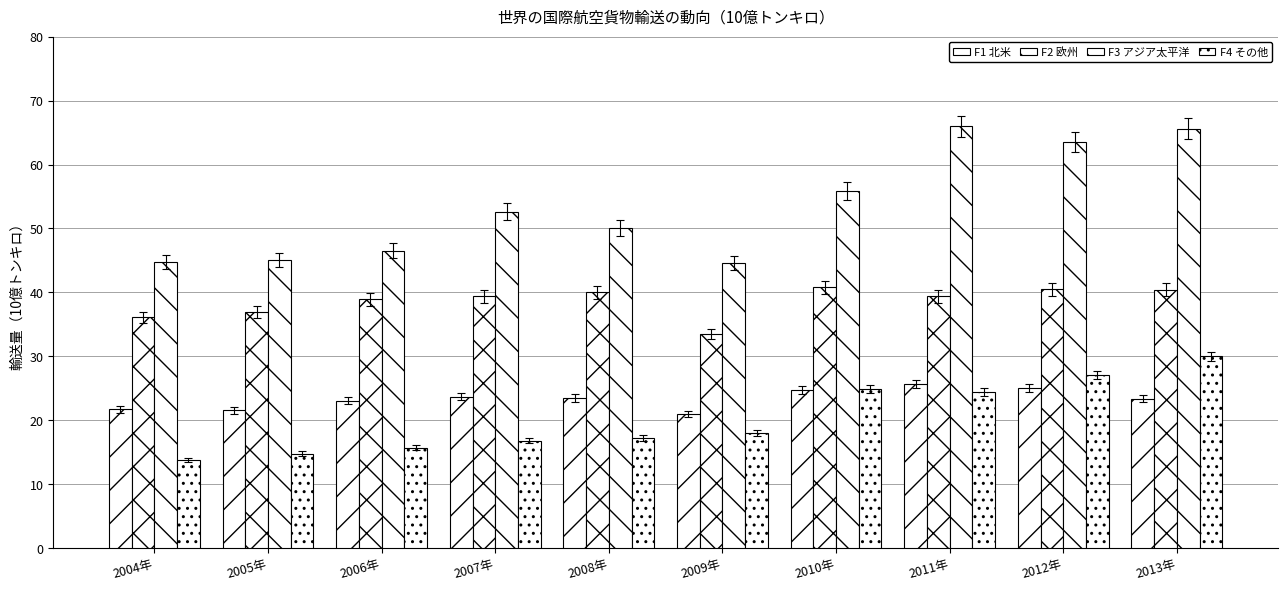

Count the number of data series in this chart.

4